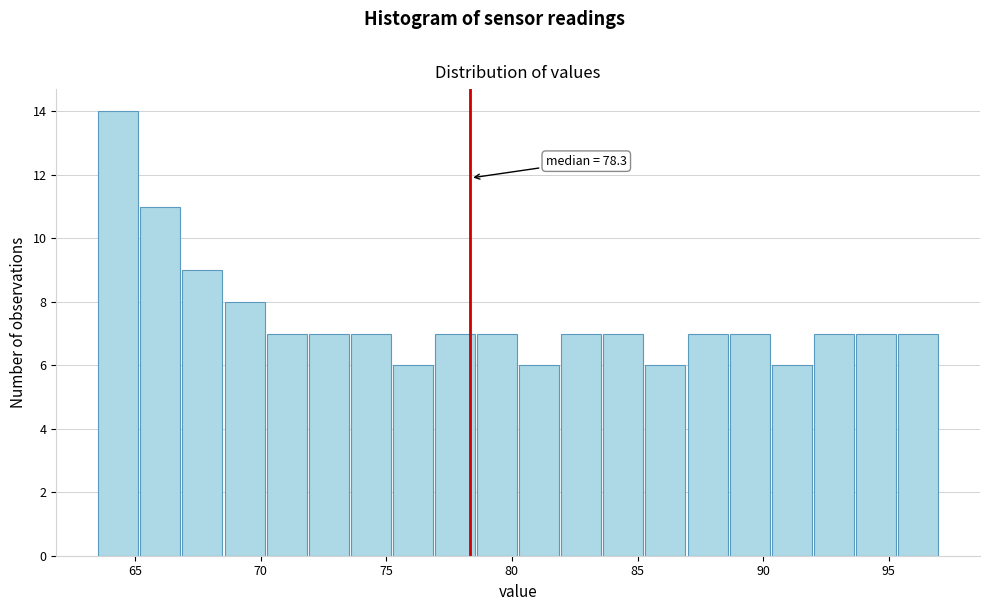

Read against the x-axis, roughly where is the centre of the tallest bar?

64.5